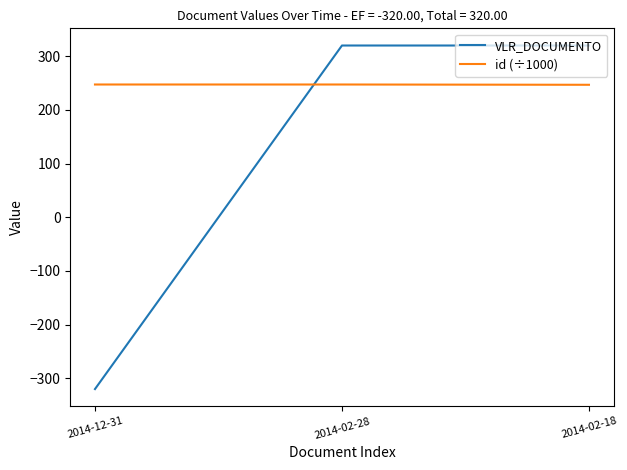

At 2014-02-28, list the series in order from smallest to largest.

id (÷1000), VLR_DOCUMENTO